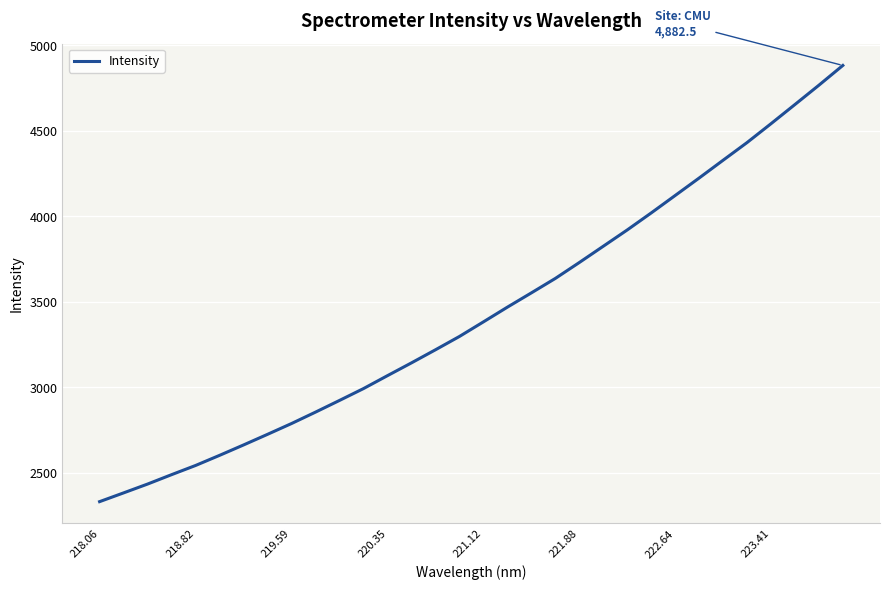

What is the sum of all values?

109946.0